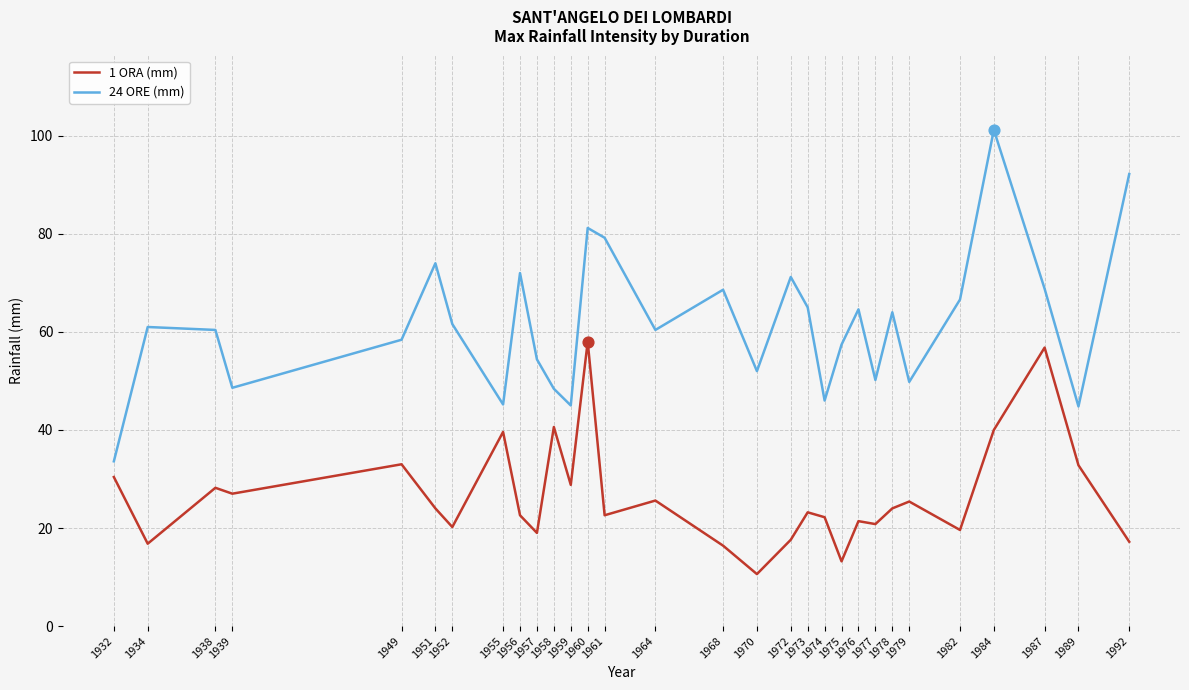

True or false: 1 ORA (mm) and 24 ORE (mm) intersect in this chart.

False